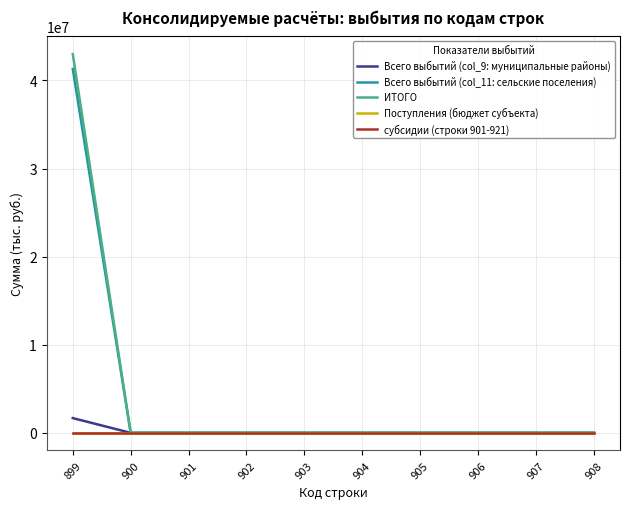

At how many categories does at least one series exceed 33369194?

1